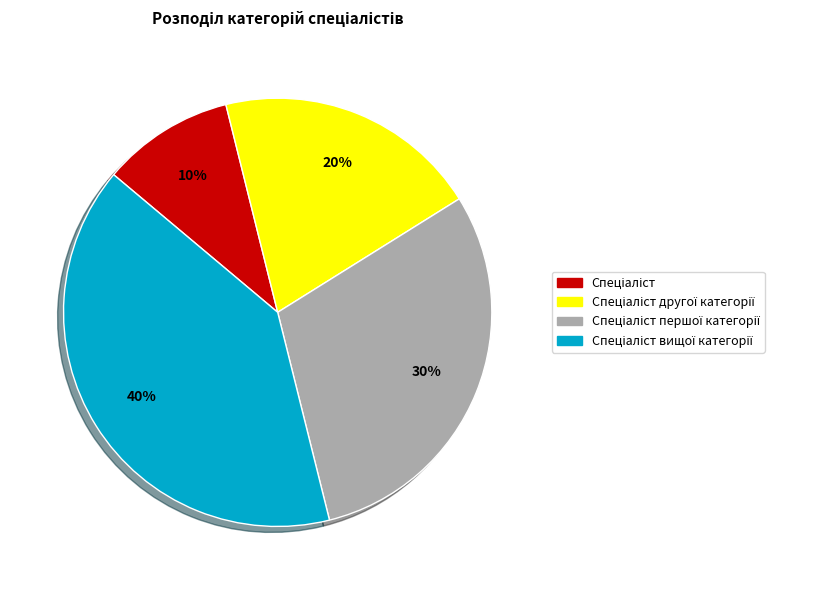

Count the number of slices in the pie.

4